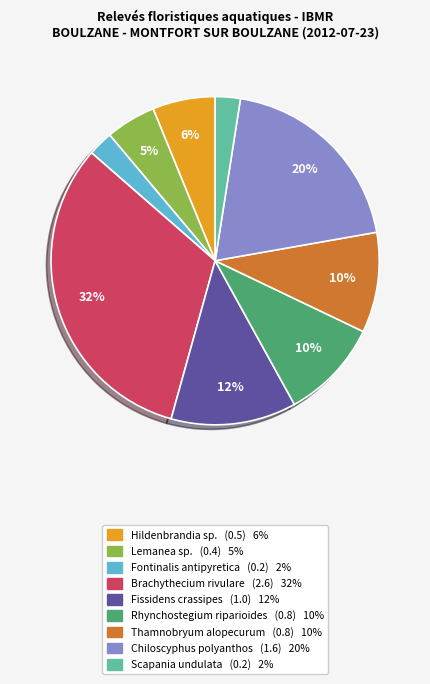

How many segments does this pie chart have?

9